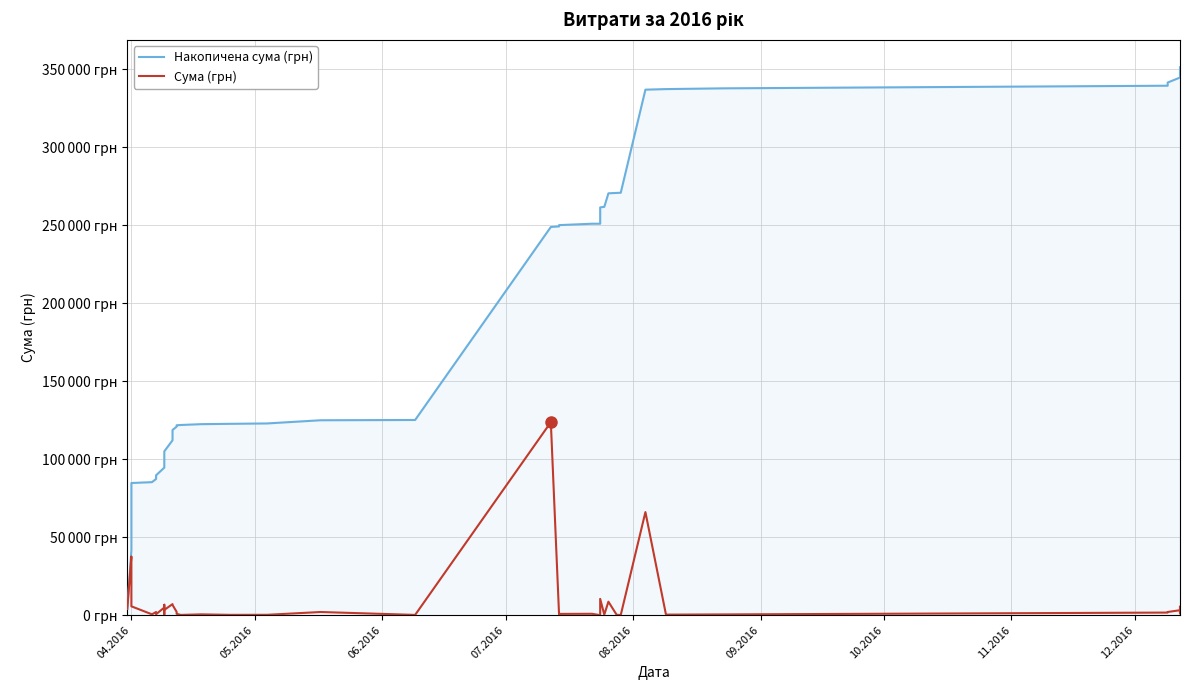

Between 09.2016 and 10.2016, which series saw the biggest shift?

Накопичена сума (грн)